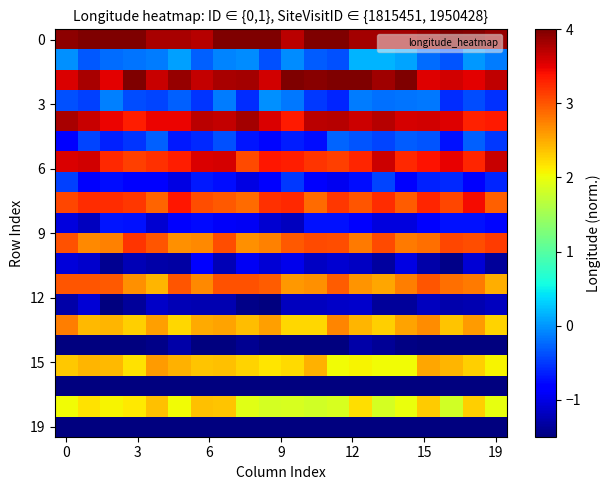

At which category does the chart reach its peak across all series?

11